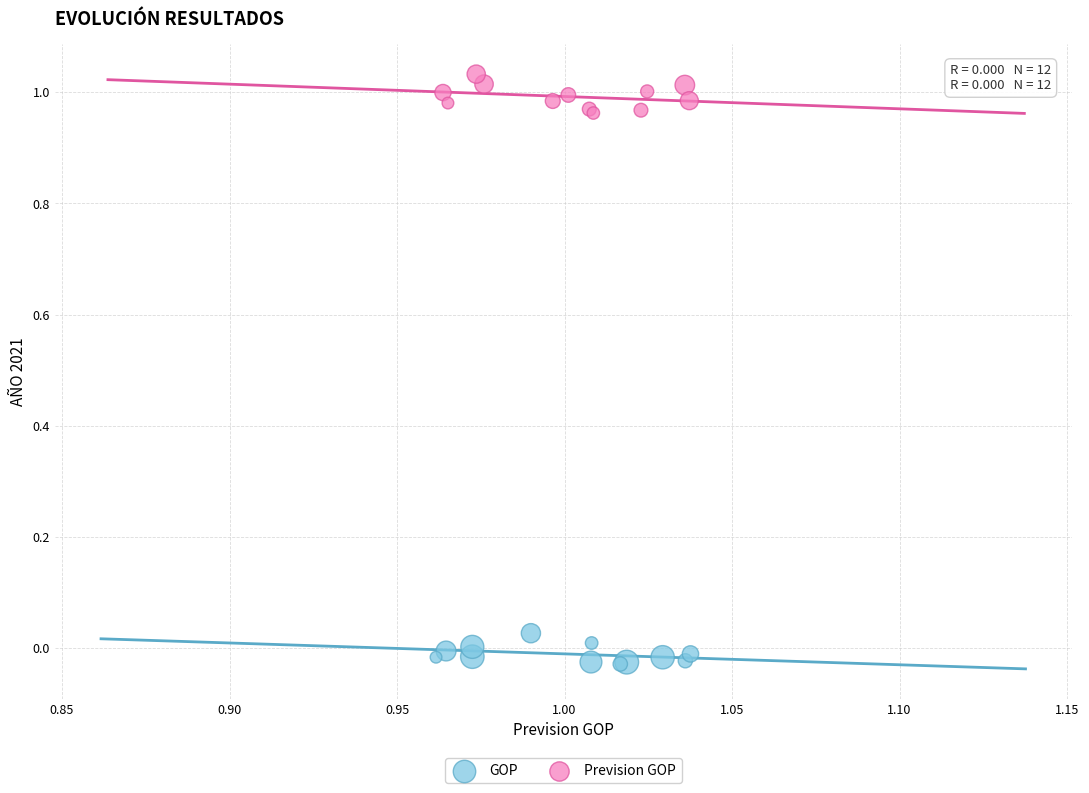

Which series contains the highest Y value?

Prevision GOP